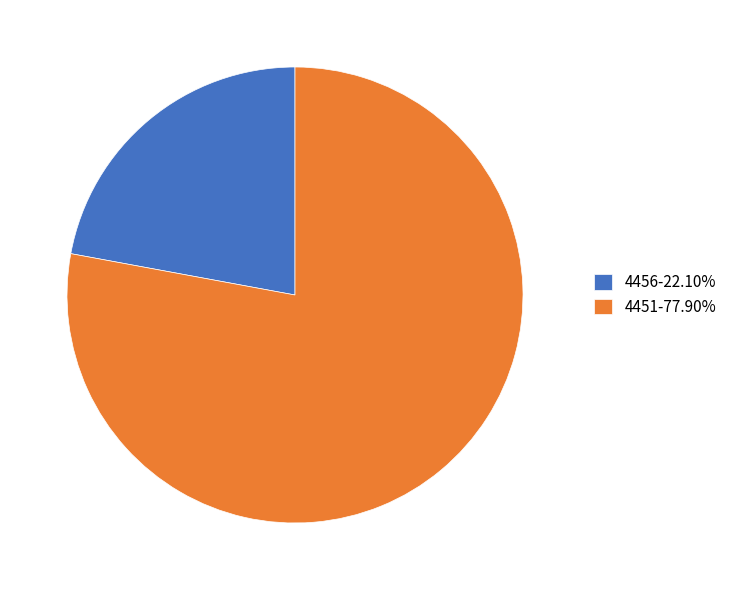

Approximately how many times larger is the value at 4456-22.10% compared to 4451-77.90%?

0.3